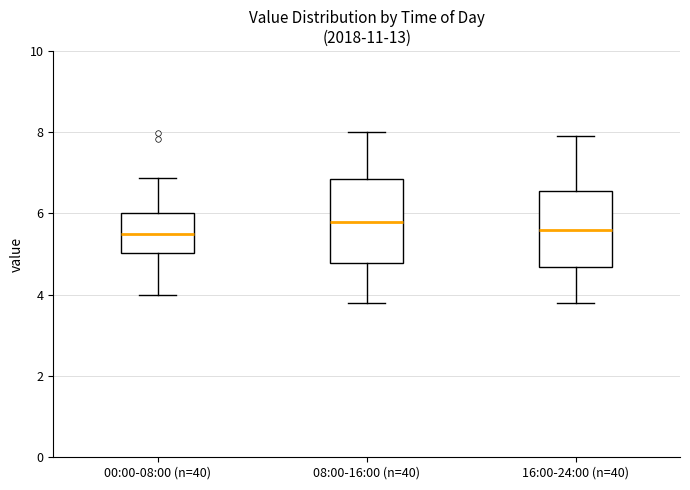

Reading left to right, read every box against the y-axis: the position of its median line, the range the box covers, and the ends of its whiskers. The values are not printed on the chart, so give them approximately, as read against the axis.

00:00-08:00 (n=40): median 5.4, box 5.0 to 6.0, whiskers 4.0 to 6.8
08:00-16:00 (n=40): median 5.8, box 4.8 to 6.8, whiskers 3.8 to 8.0
16:00-24:00 (n=40): median 5.6, box 4.6 to 6.6, whiskers 3.8 to 8.0